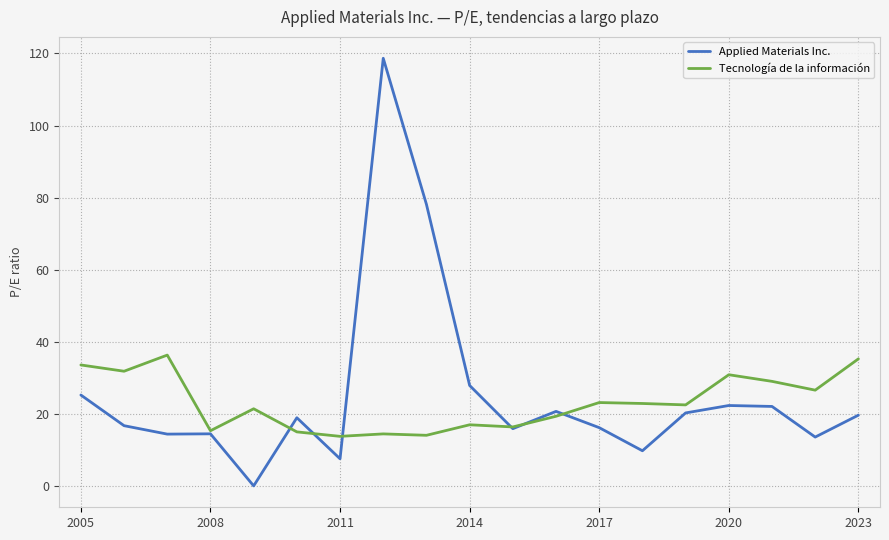

What is the minimum value for Tecnología de la información?

13.8